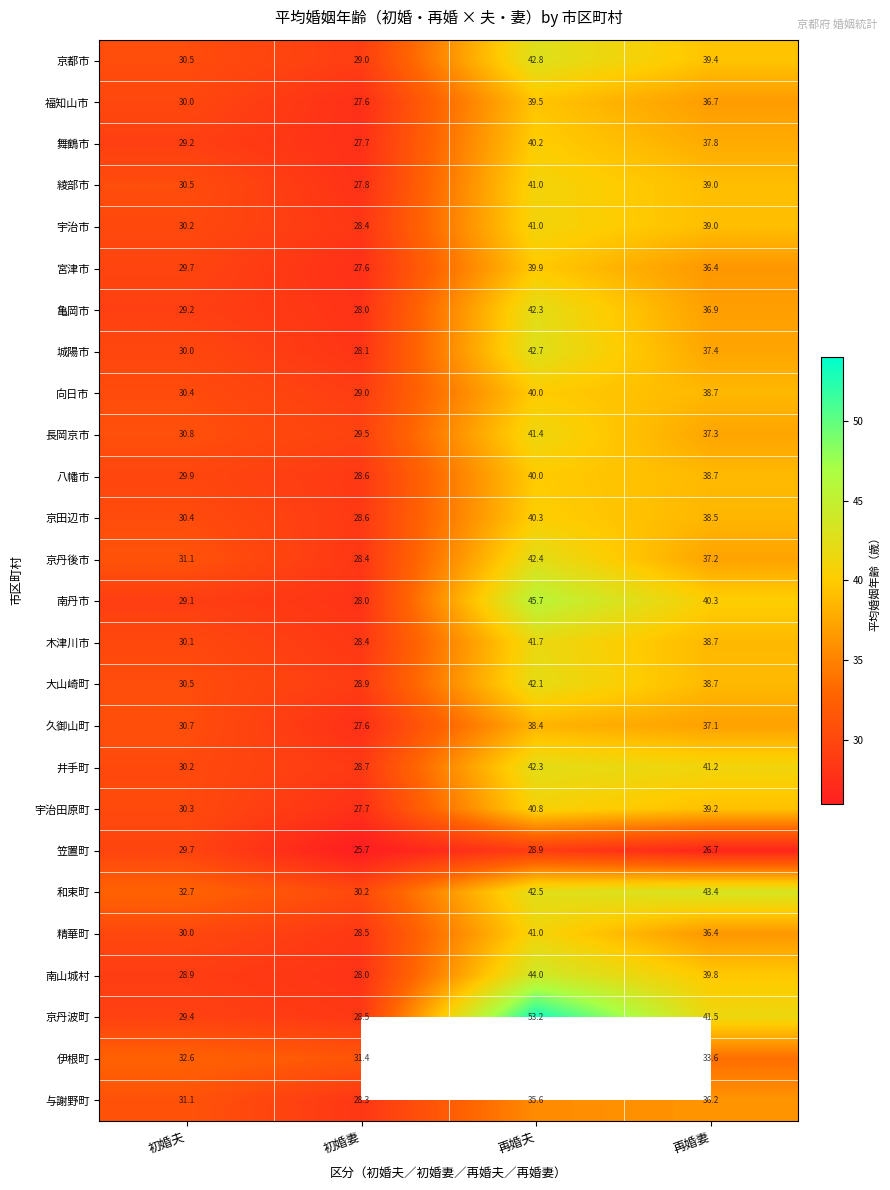

Between 初婚夫 and 再婚妻, which series saw the biggest shift?

京丹波町